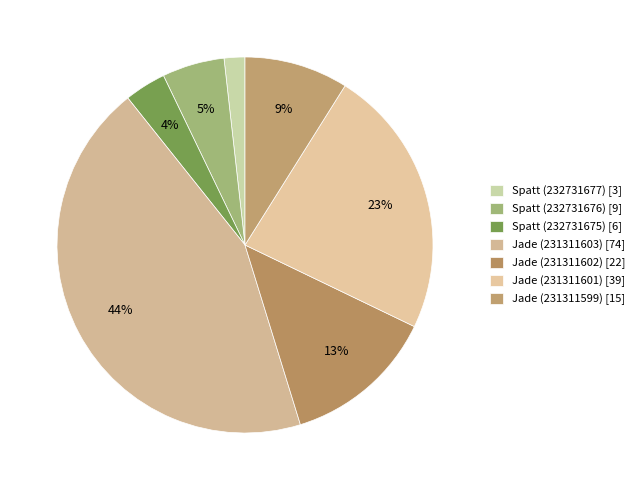

Count the number of slices in the pie.

7